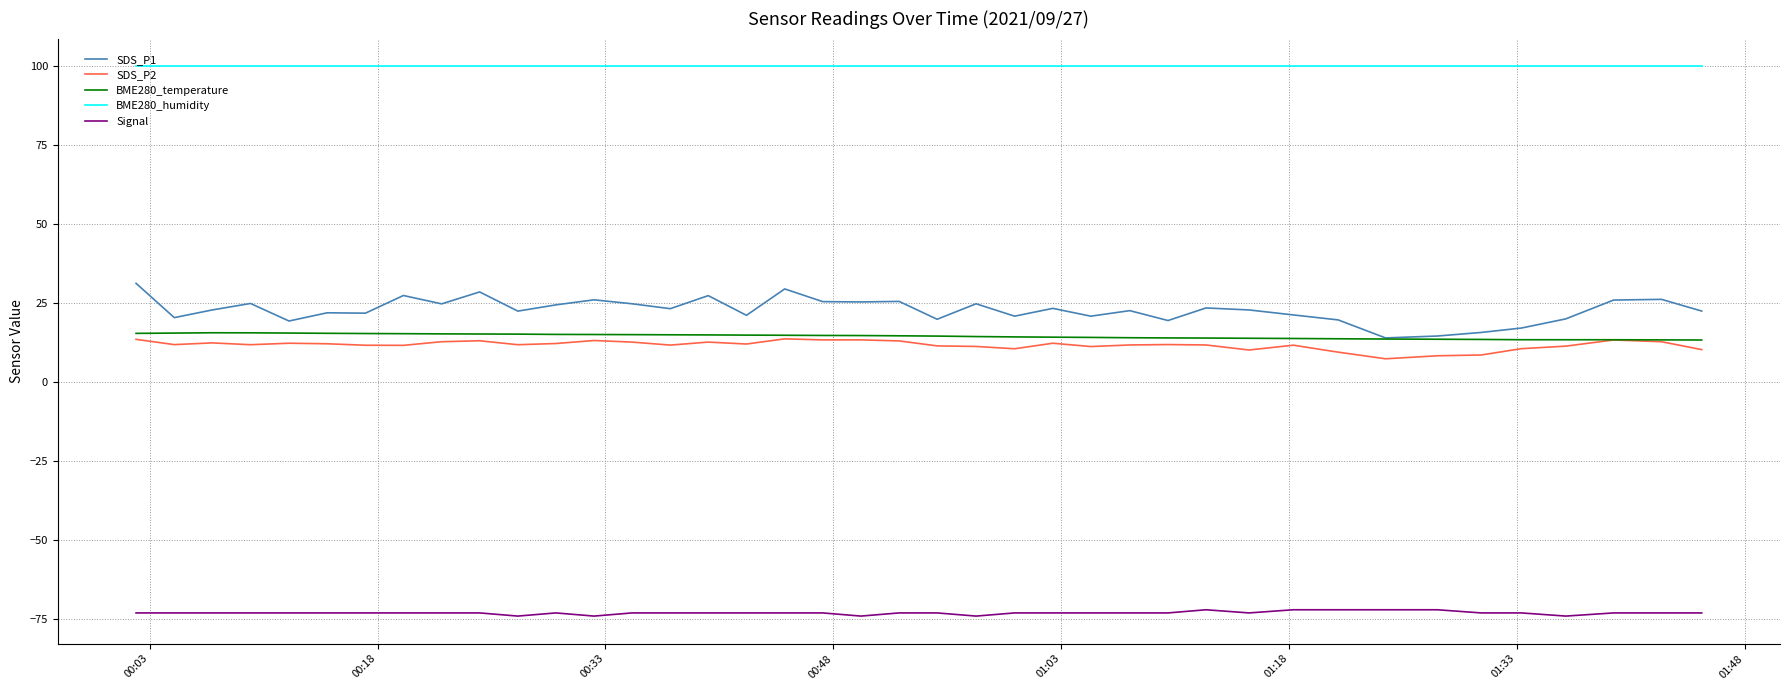

True or false: Signal and BME280_humidity cross at least once.

False